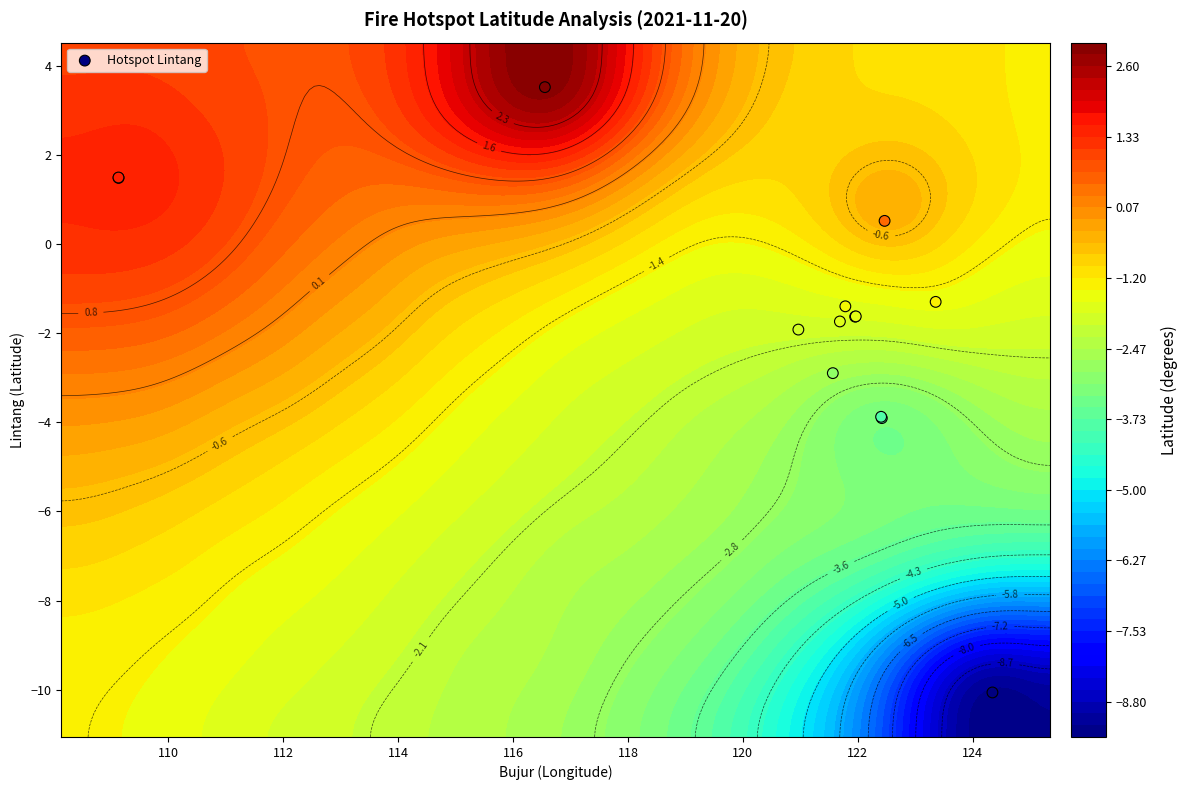

How many negative values are there?

10